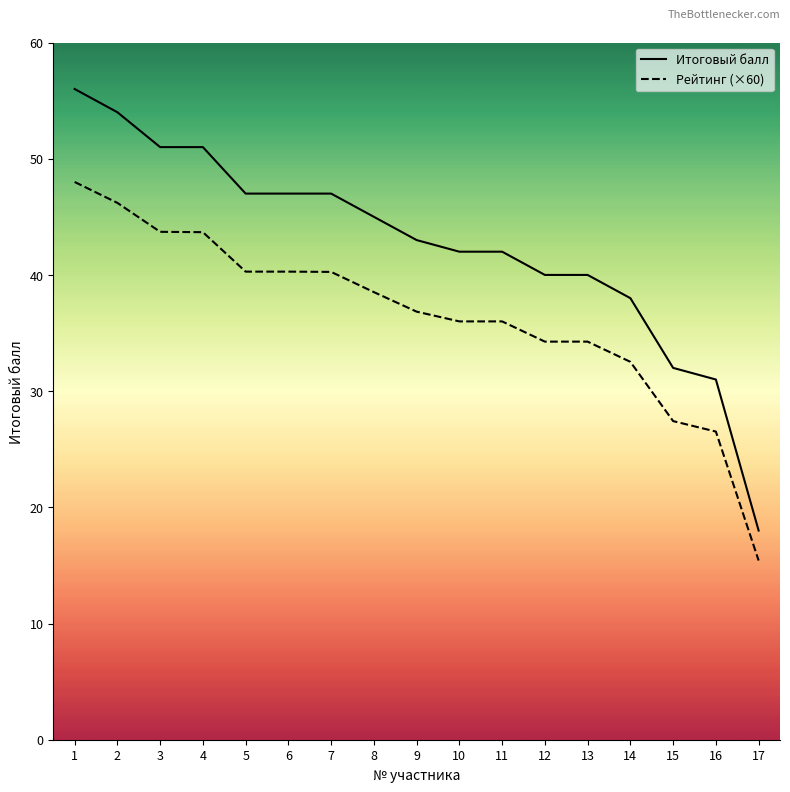

Between 11 and 13, which series saw the biggest shift?

Итоговый балл